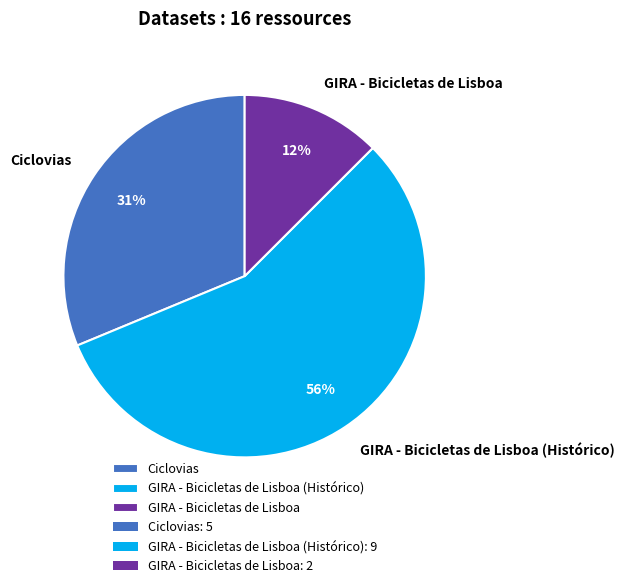

To the nearest percent, what portion does Ciclovias represent?

31%